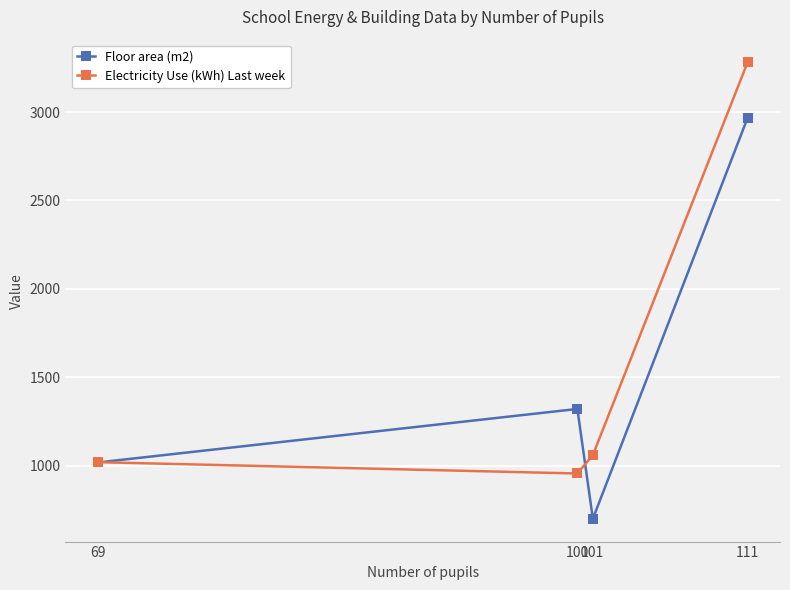

What is the minimum value for Floor area (m2)?

700.0